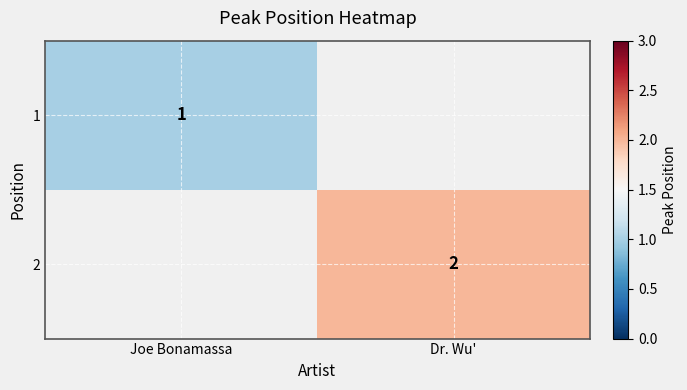

Is the value of 1 at Joe Bonamassa greater than the value of 2 at Dr. Wu'?

No